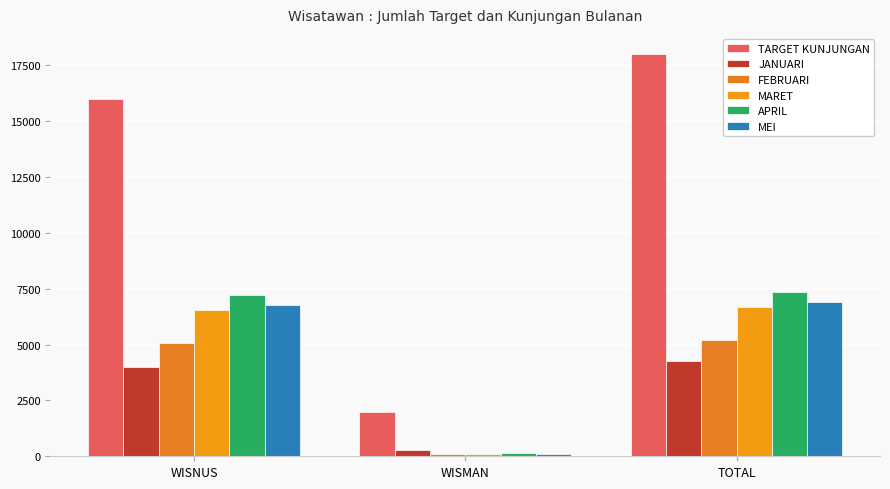

What value does the MARET series have at TOTAL, to the nearest 100?

6700